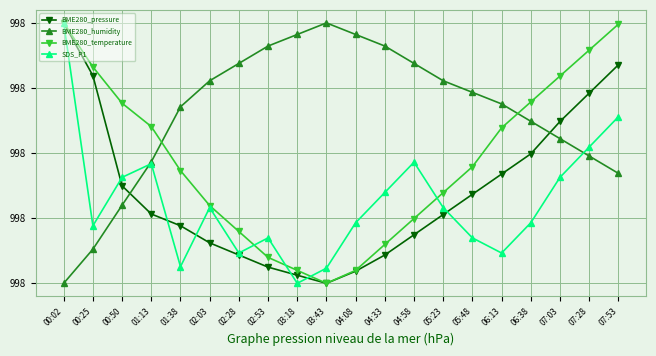

The value of BME280_pressure at 01:13 is 162918.7. True or false?

False